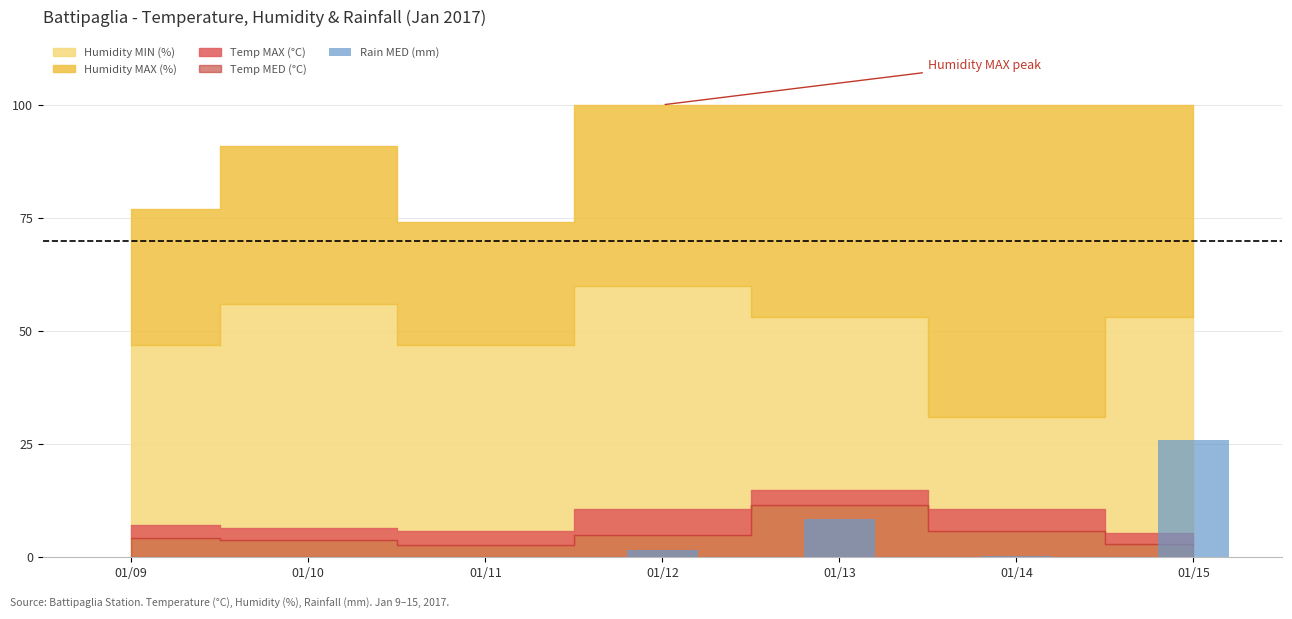

How many distinct data groups are displayed?

1